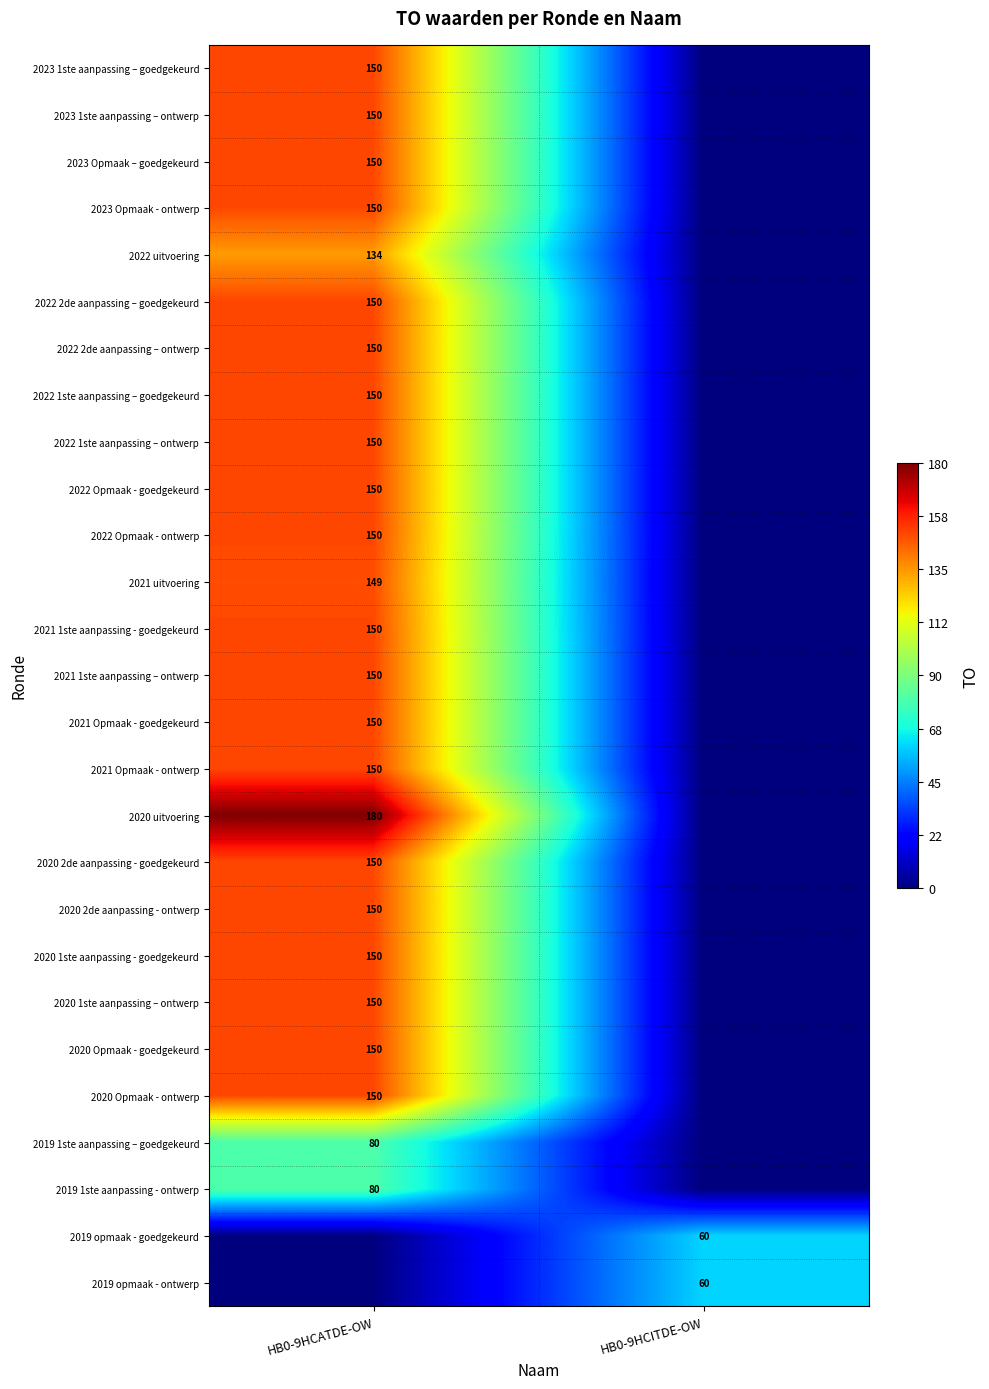

True or false: 2021 Opmaak - ontwerp has a value of 150 at HB0-9HCATDE-OW.

True